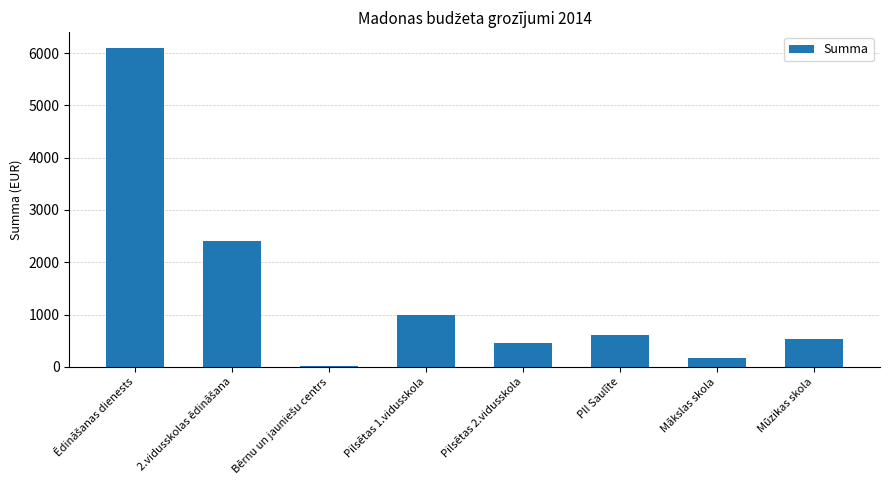

Is it true that the value at Pilsētas 1.vidusskola is 1000?

True